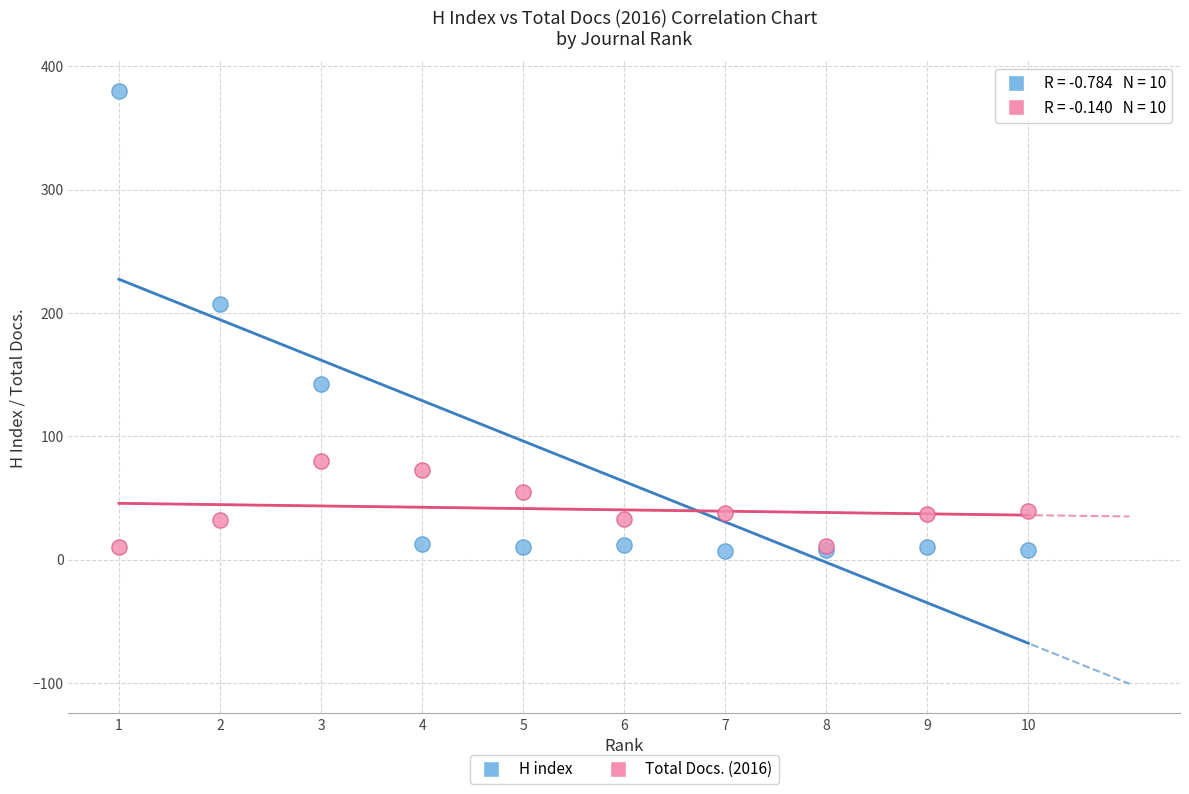

Which series has the largest Y range (max minus min)?

H index